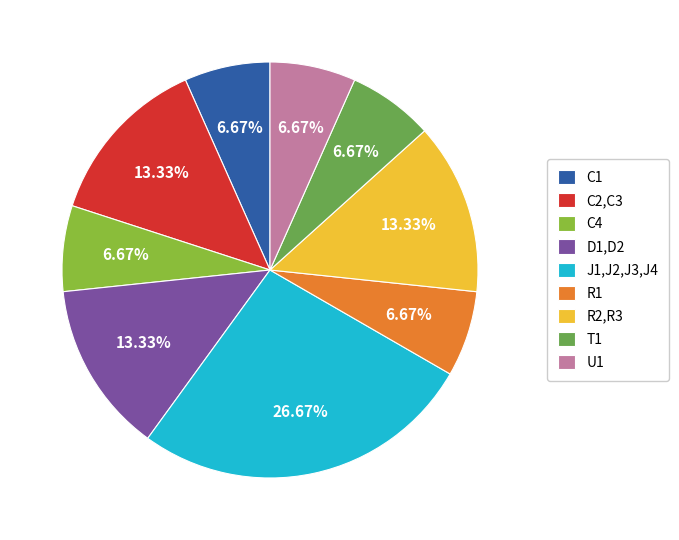

Which category has the biggest portion of the pie?

J1,J2,J3,J4